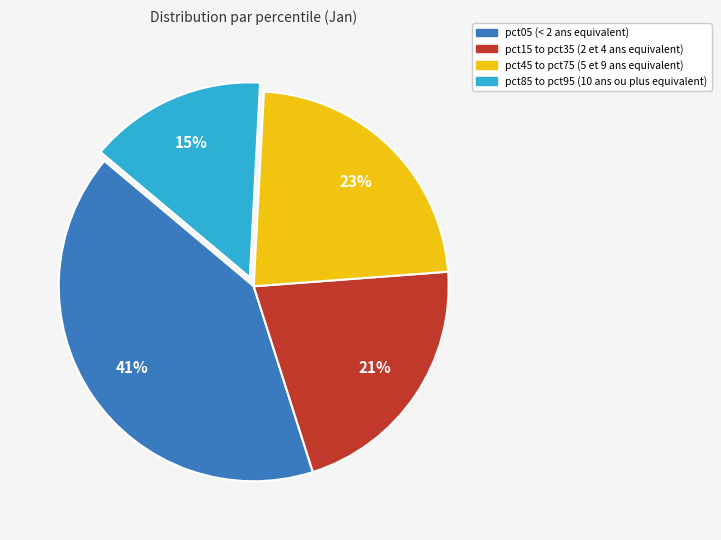

To the nearest percent, what is the difference between the largest and smallest slice percentages?

26%